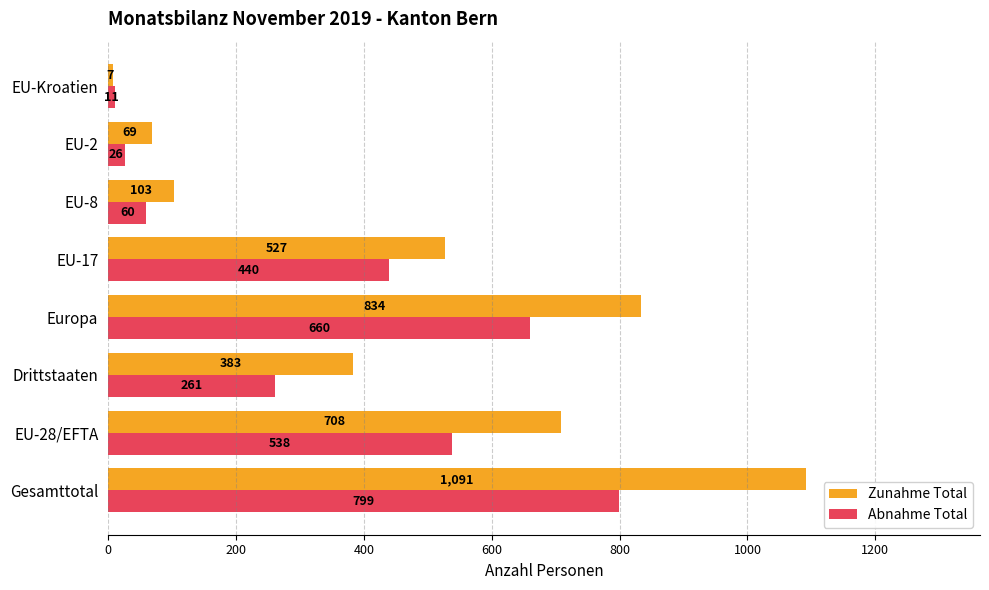

What is the difference between the maximum and minimum values in the Abnahme Total series?

788